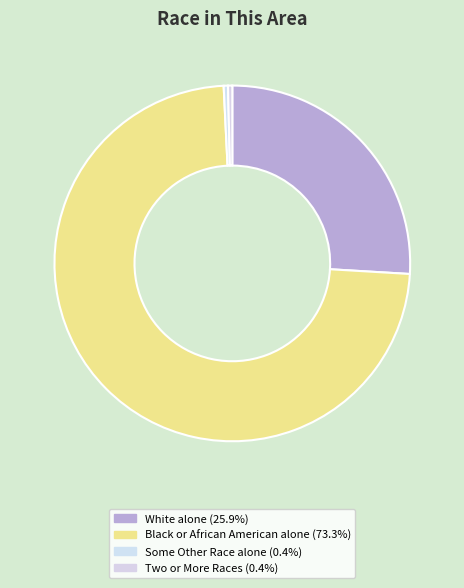

How many segments does this pie chart have?

4